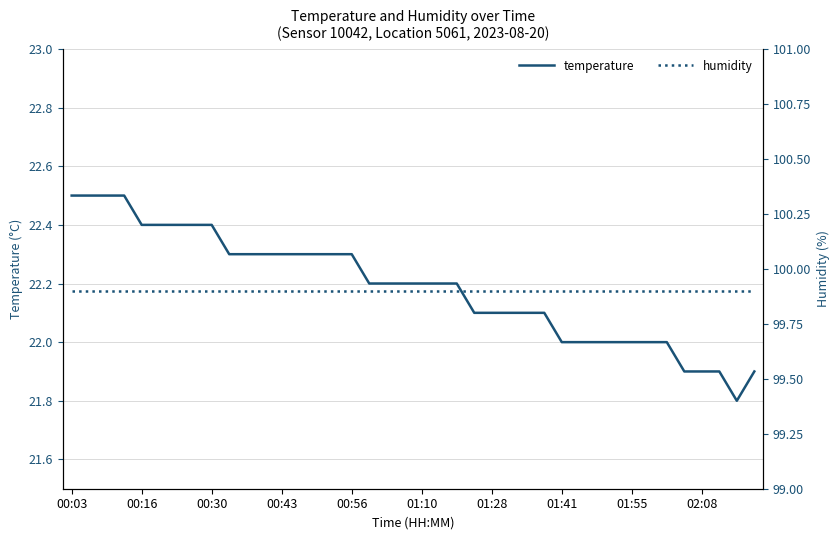

True or false: humidity and temperature cross at least once.

False